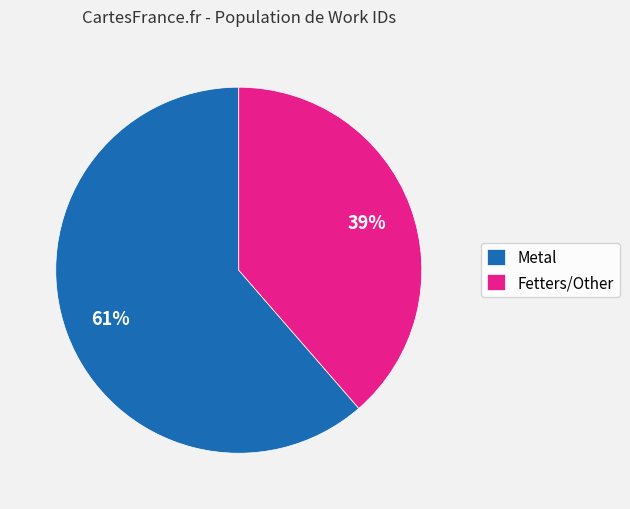

How many segments does this pie chart have?

2